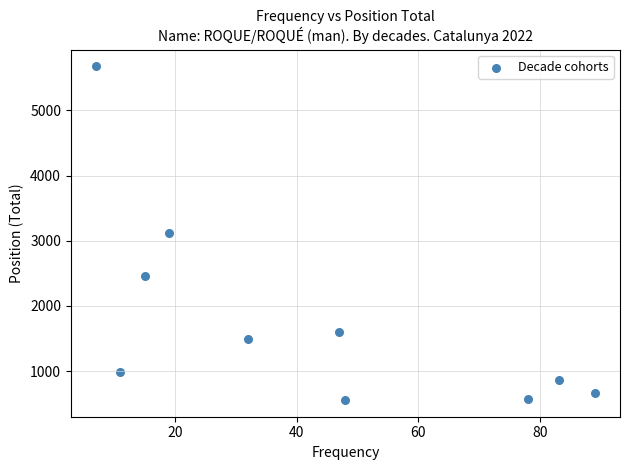

What is the average X value?

43